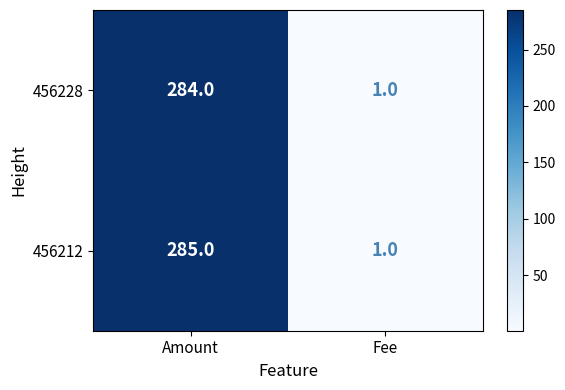

Between Amount and Fee, which series saw the biggest shift?

456212